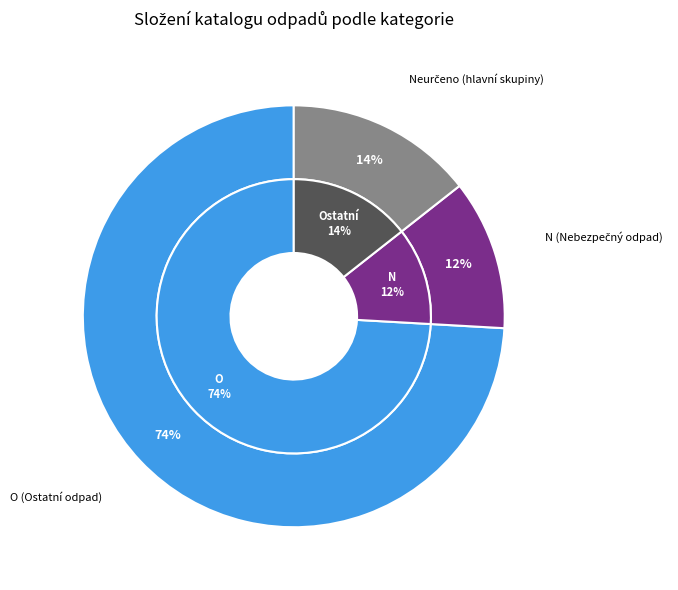

What is the smallest slice in the pie chart?

N